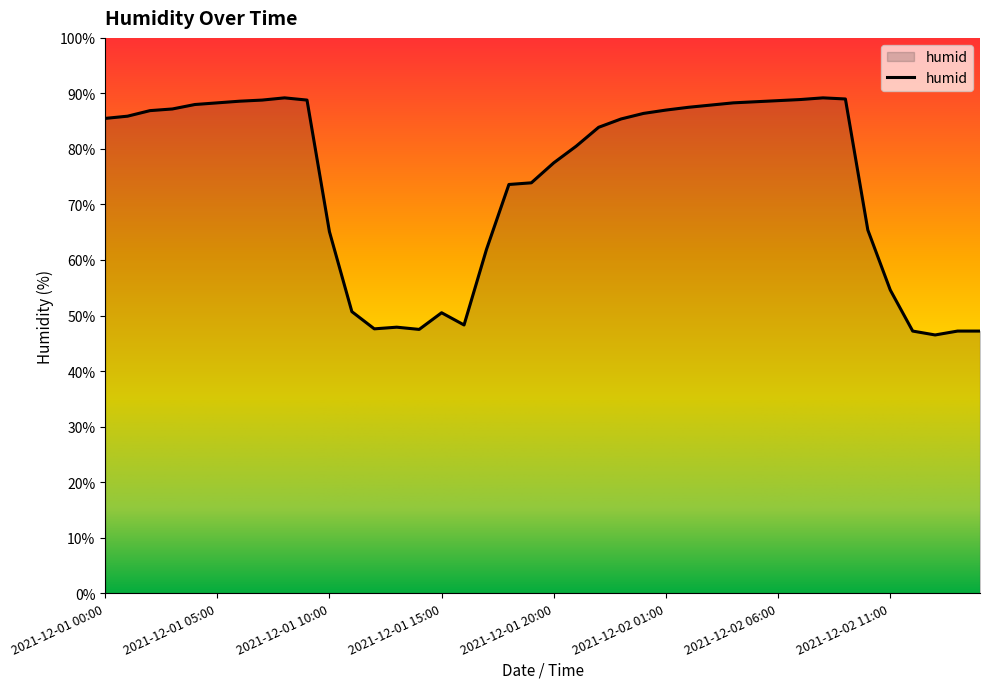

What is the difference between the maximum and minimum values?

42.7